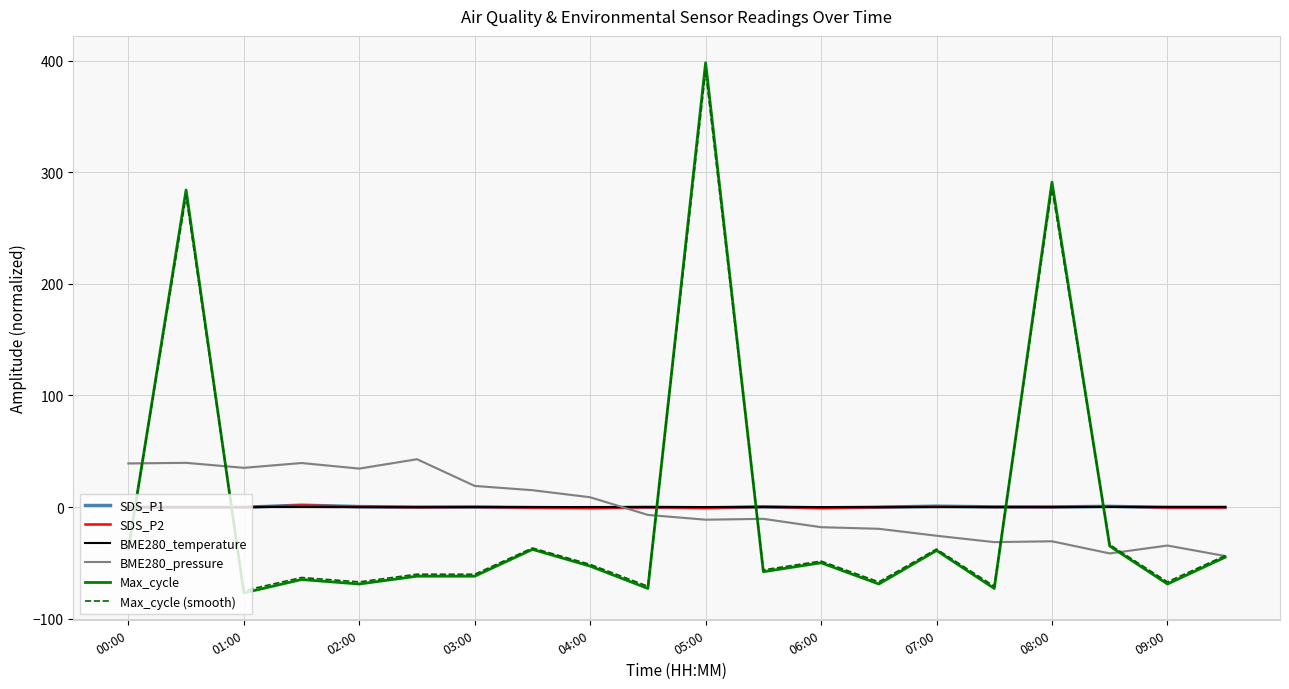

At how many categories does at least one series exceed 173?

3